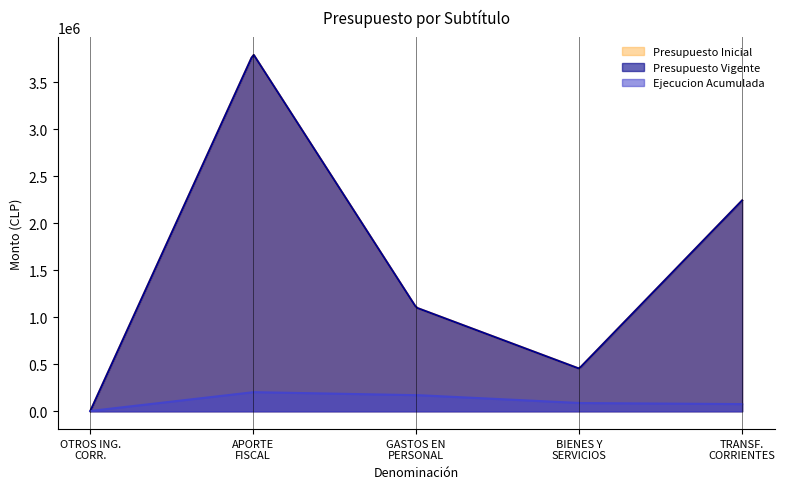

At which label does Ejecucion Acumulada first exceed 88041?

APORTE FISCAL